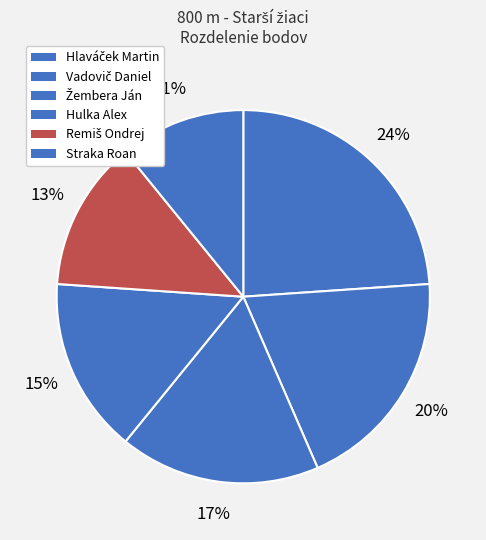

To the nearest percent, what portion does Straka Roan represent?

11%